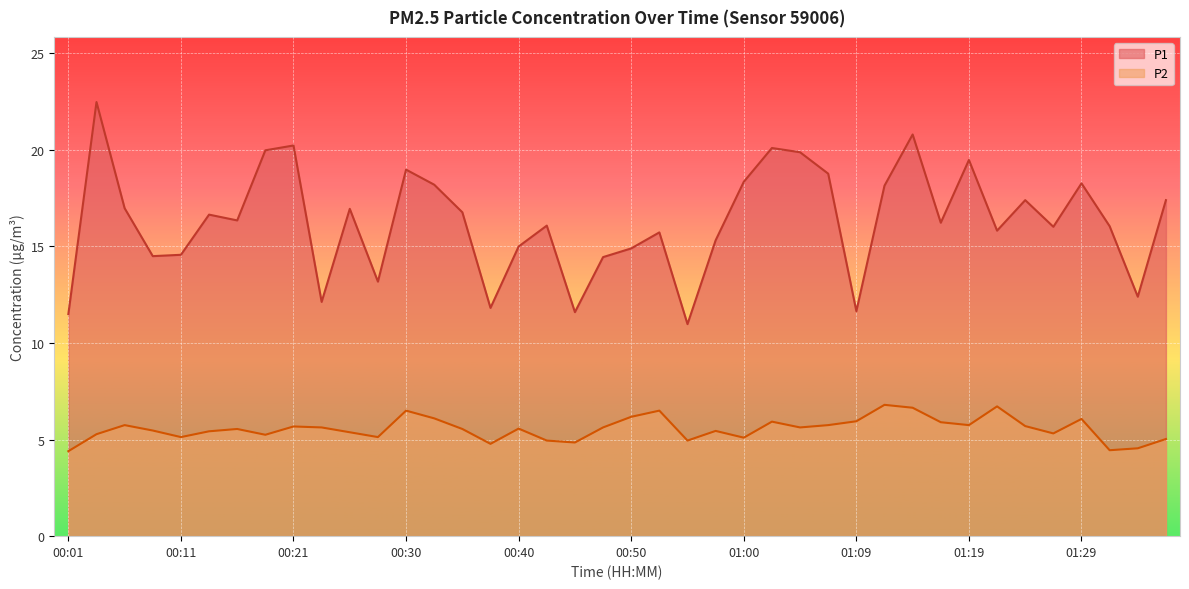

At which category does the chart reach its peak across all series?

00:04